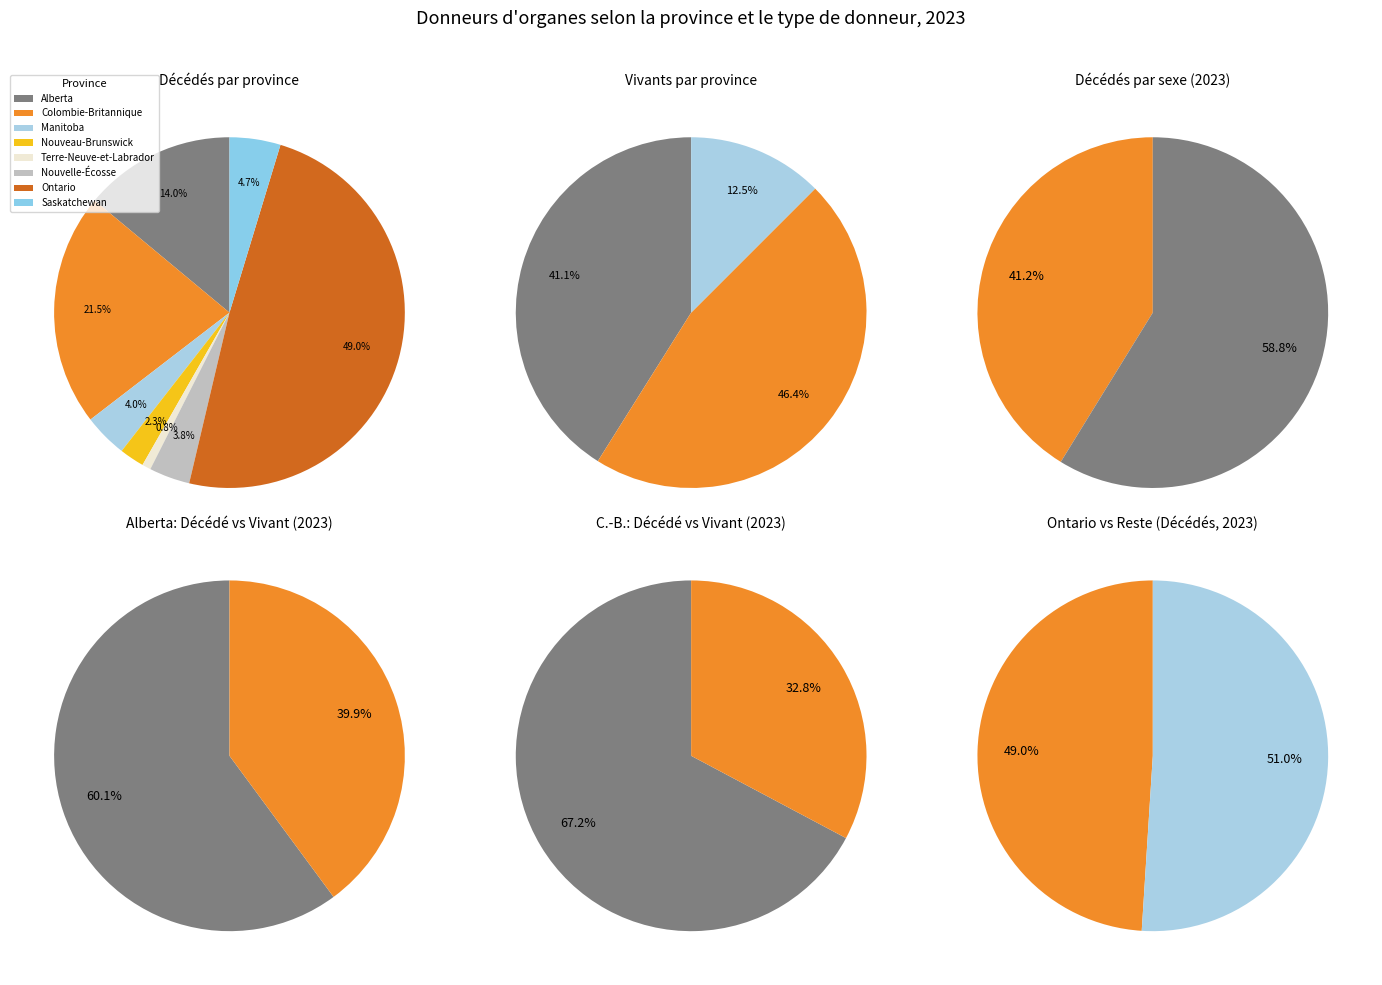

Rank the categories by value from highest to lowest.

Ontario, Colombie-Britannique, Alberta, Saskatchewan, Manitoba, Nouvelle-Écosse, Nouveau-Brunswick, Terre-Neuve-et-Labrador